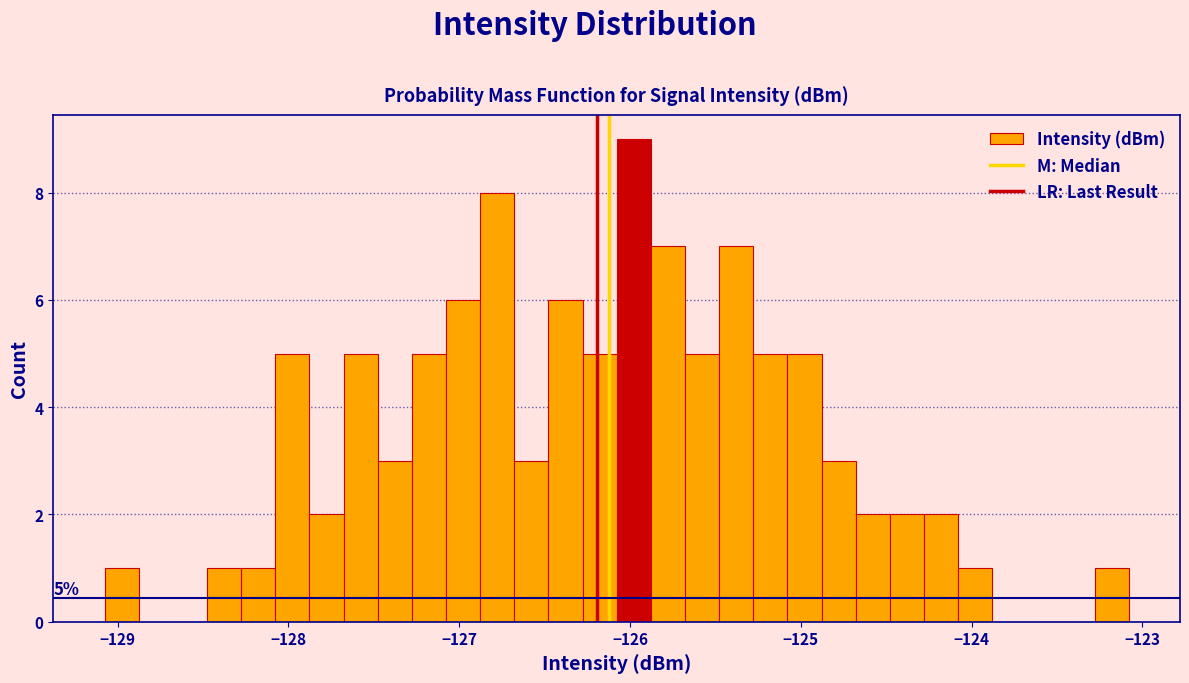

Around what value on the x-axis is the tallest bar? Give the approximate position of its centre, as read against the axis.

-126.0